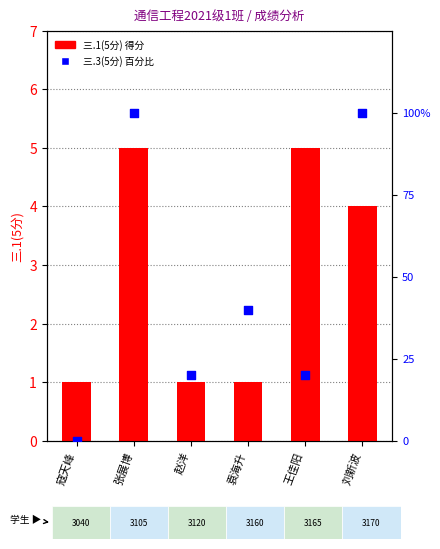

Which series contains the highest Y value?

三.3(5分) %